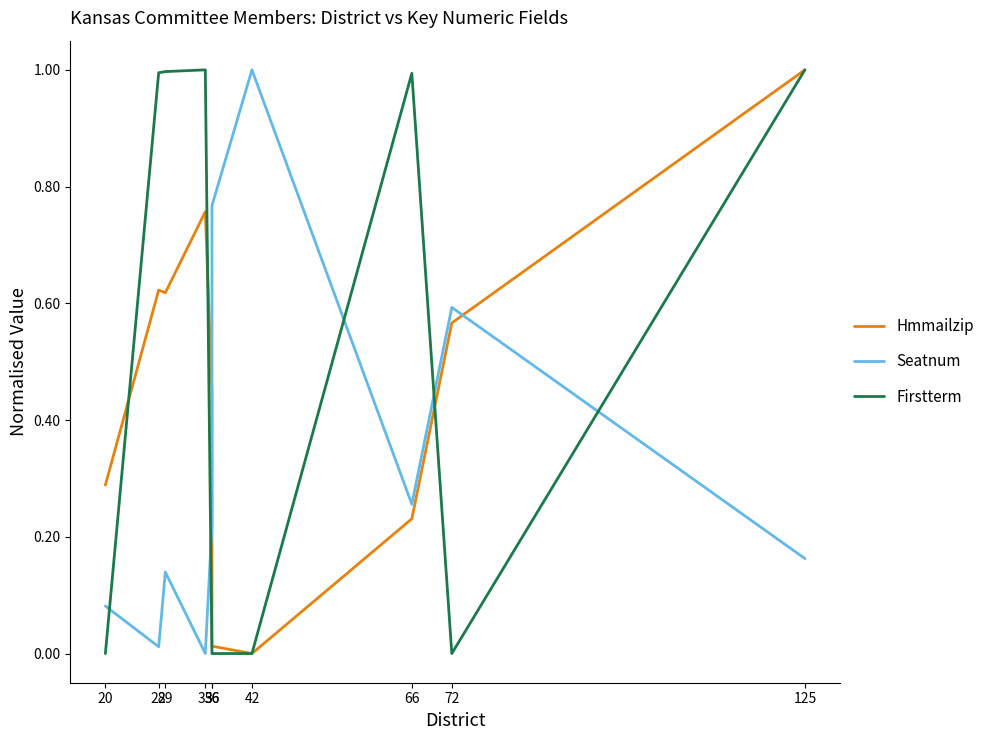

What is the spread (max minus min) of values at 35?

1.0